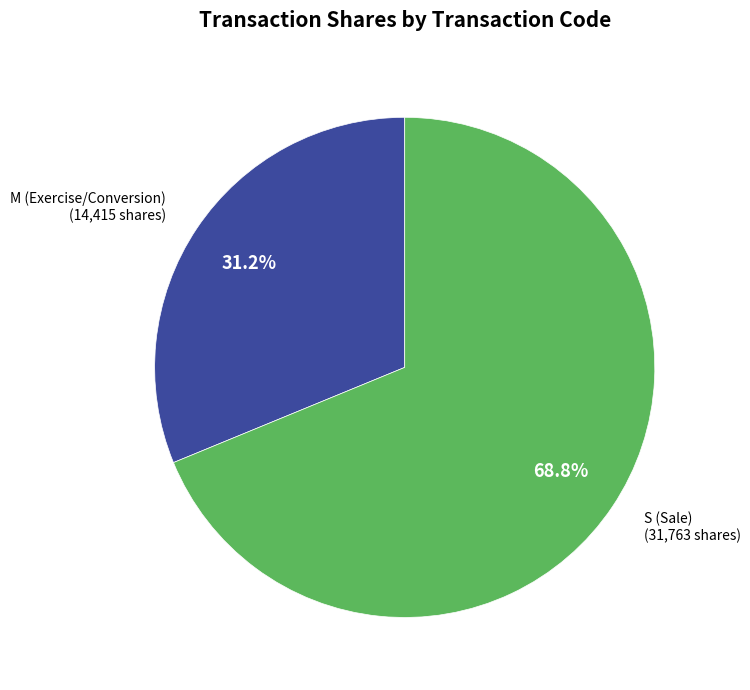

Between S (Sale) and M (Exercise/Conversion), which is larger?

S (Sale)